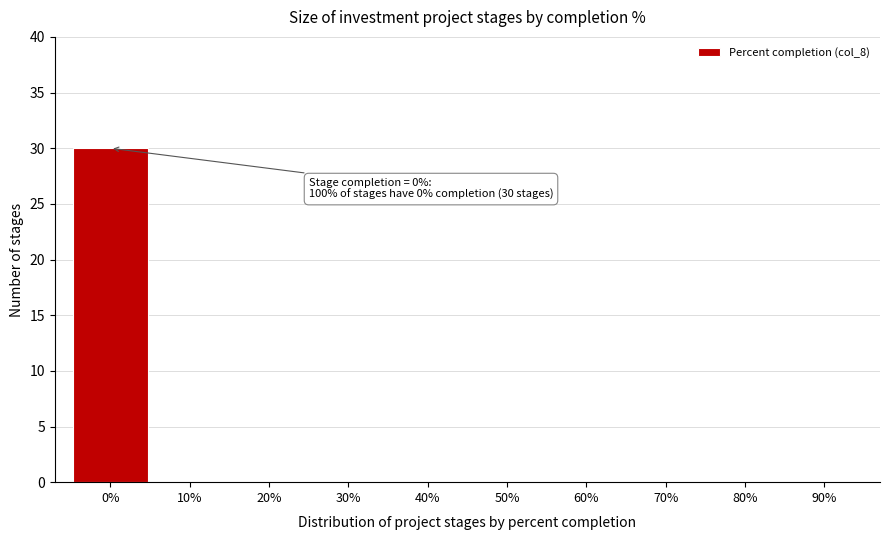

Reading left to right, extract all data points from this chart.

0%=30	10%=0	20%=0	30%=0	40%=0	50%=0	60%=0	70%=0	80%=0	90%=0